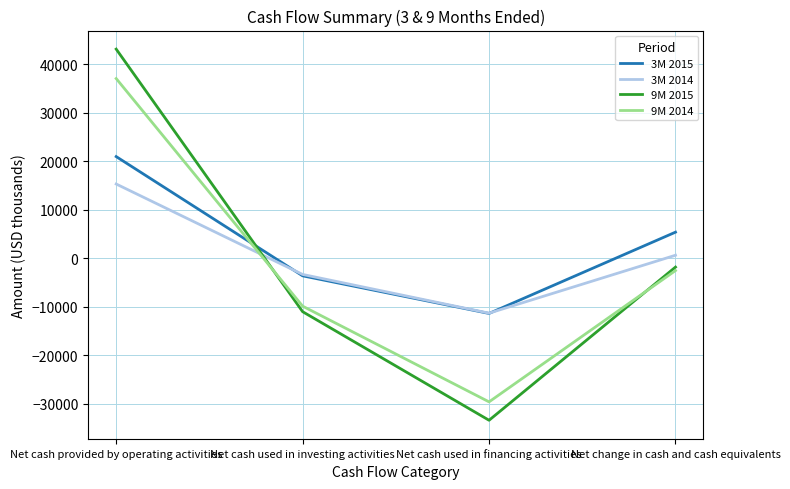

Count the number of categories in the chart.

4